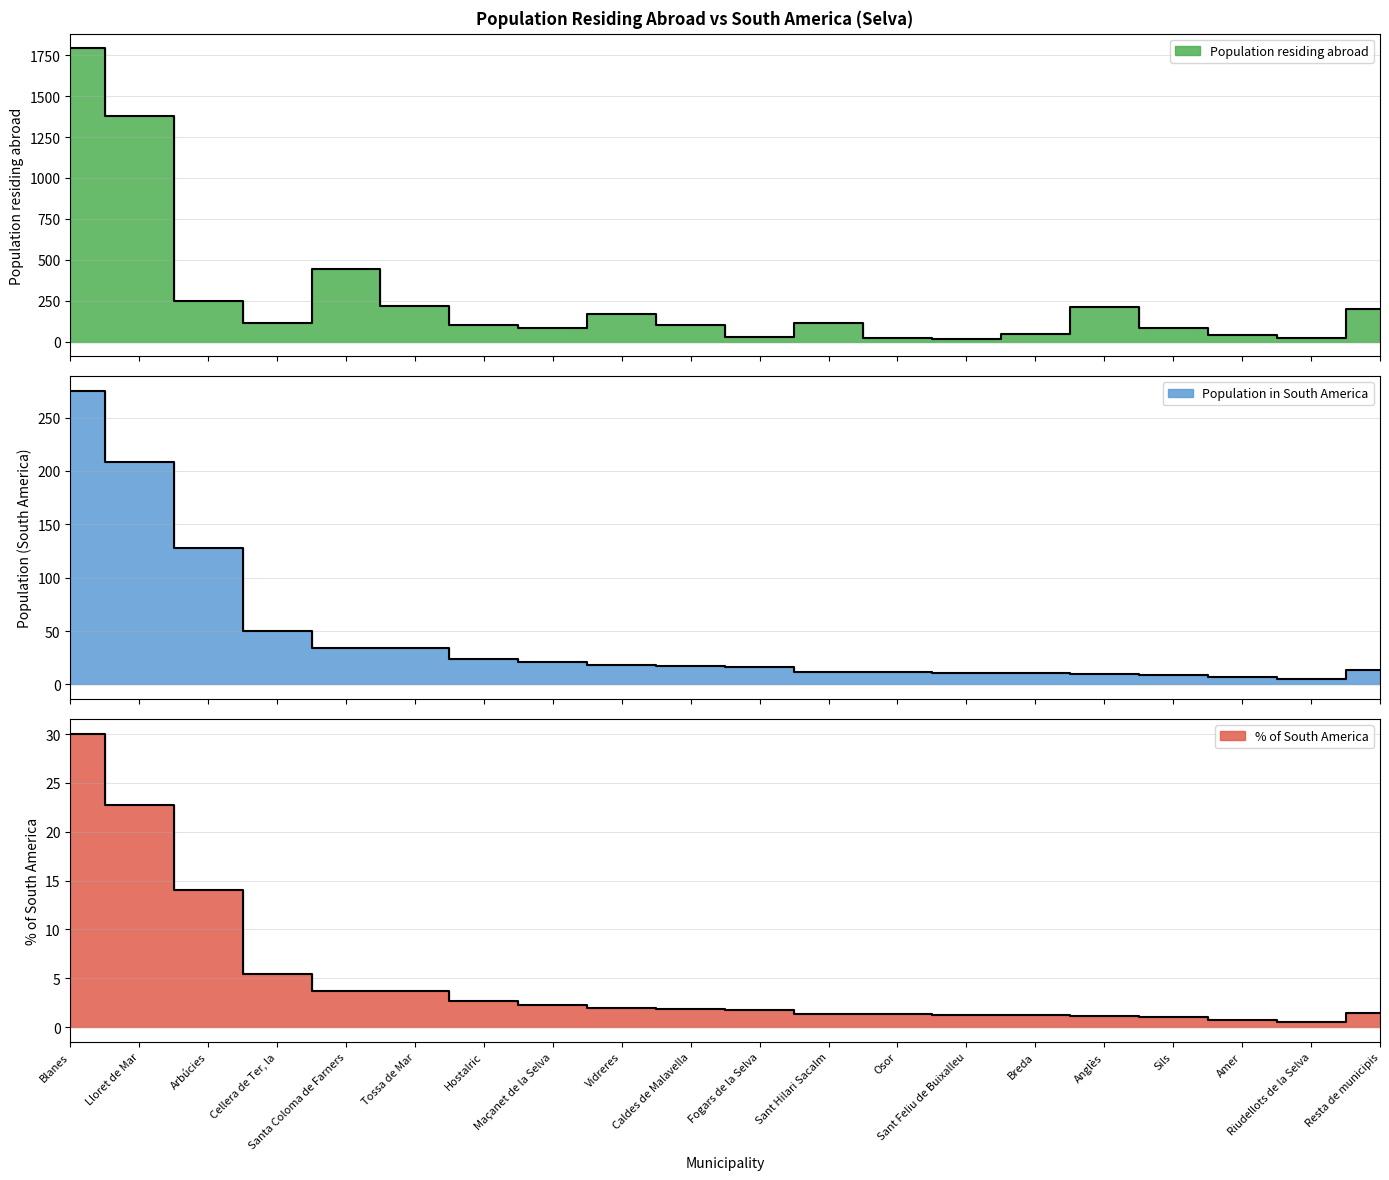

At Caldes de Malavella, list the series in order from largest to smallest.

Population residing abroad, Population in selected place (South America), % of selected place